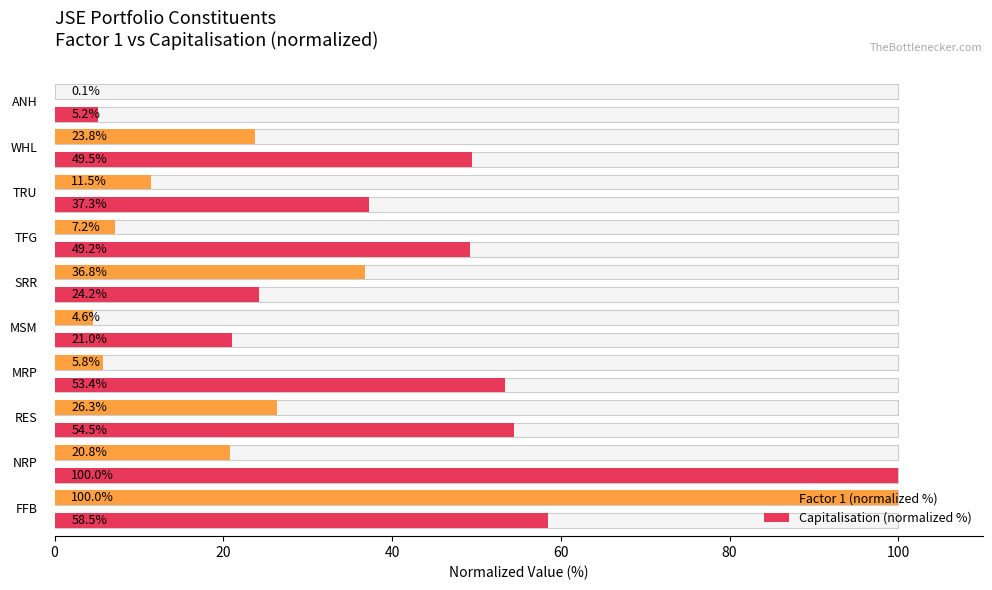

Are the bars grouped side by side (vs. stacked)?

Yes